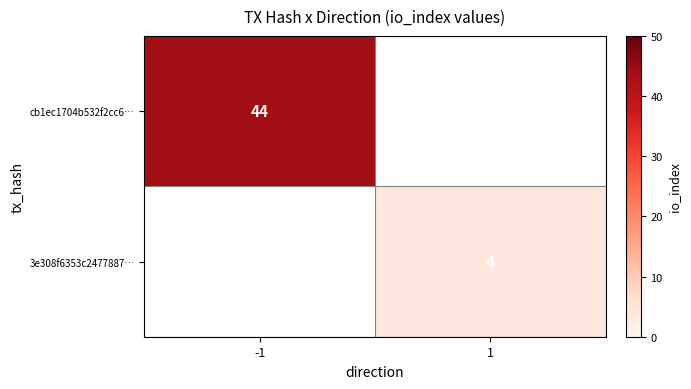

The value of cb1ec1704b532f2cc6… at -1 is 73. True or false?

False